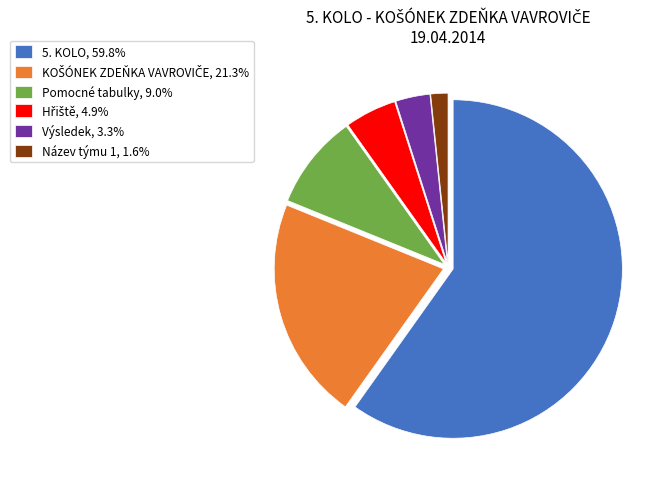

Is the sum of 5. KOLO, 59.8% and Název týmu 1, 1.6% greater than half?

Yes